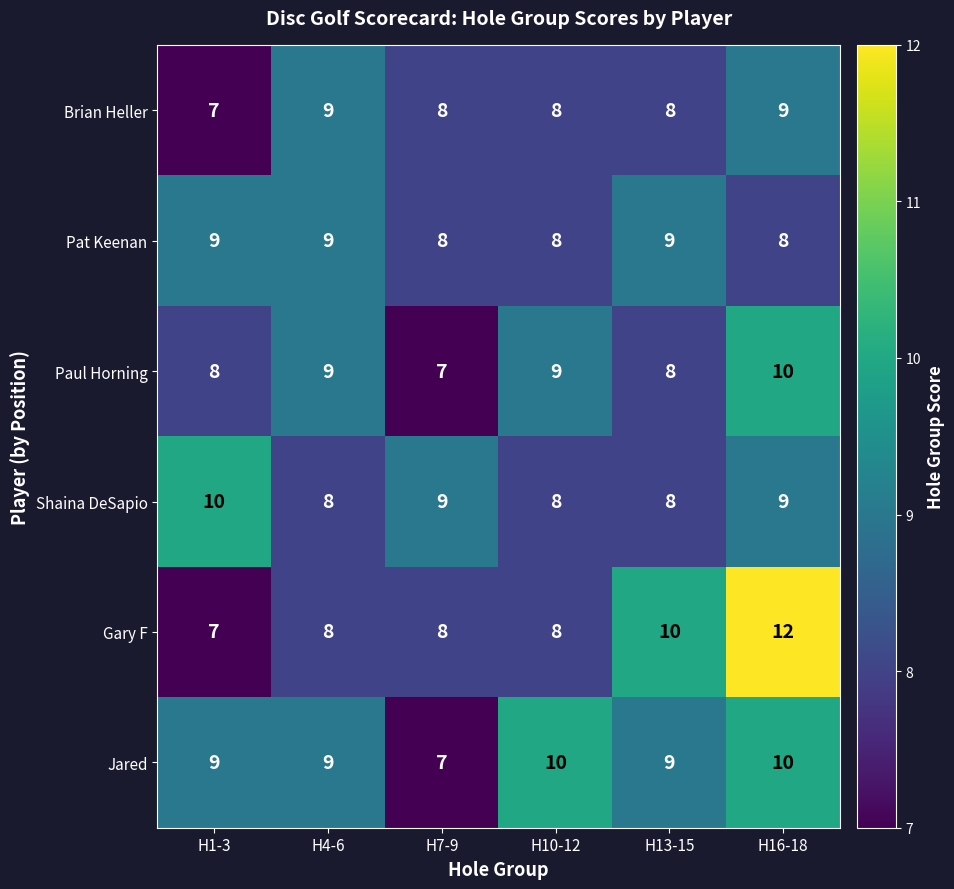

Which series has the largest total across all categories?

Jared